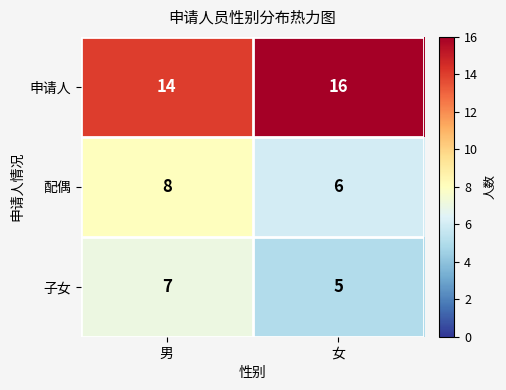

What is the spread (max minus min) of values at 男?

7